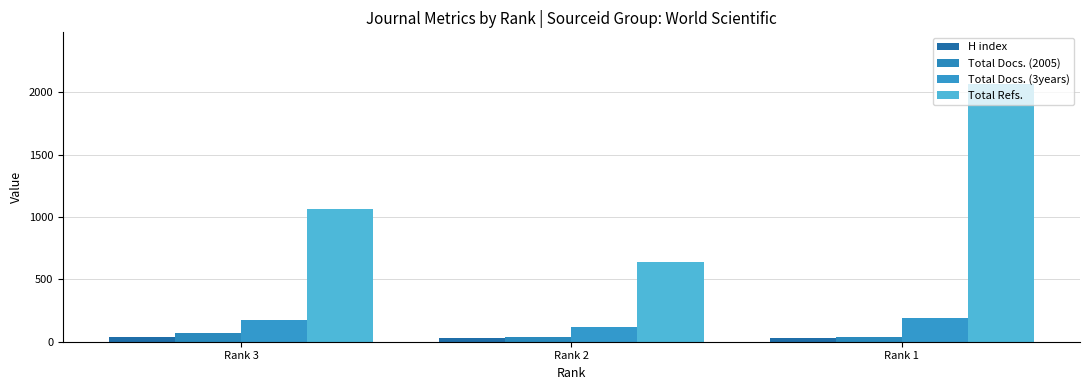

At which label is H index closest to 33?

Rank 2